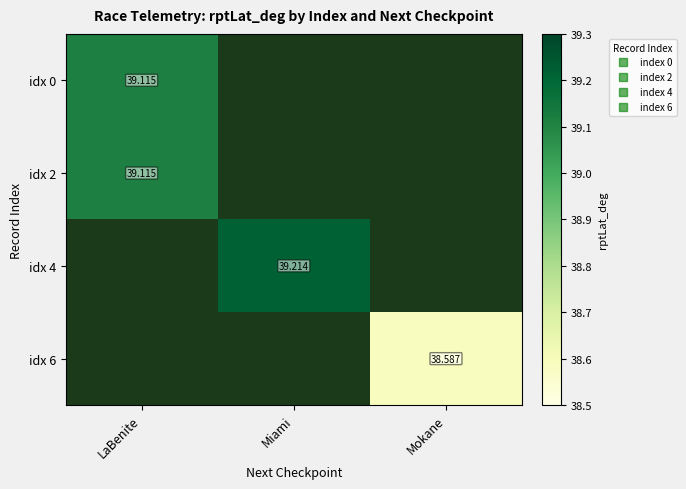

Rank the categories by idx 2 value from highest to lowest.

LaBenite, Miami, Mokane